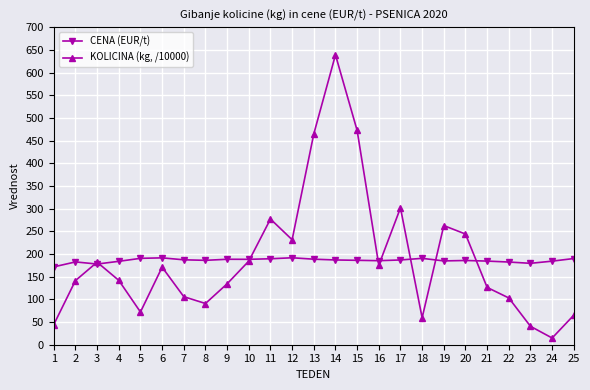

At how many categories does at least one series exceed 17?

25